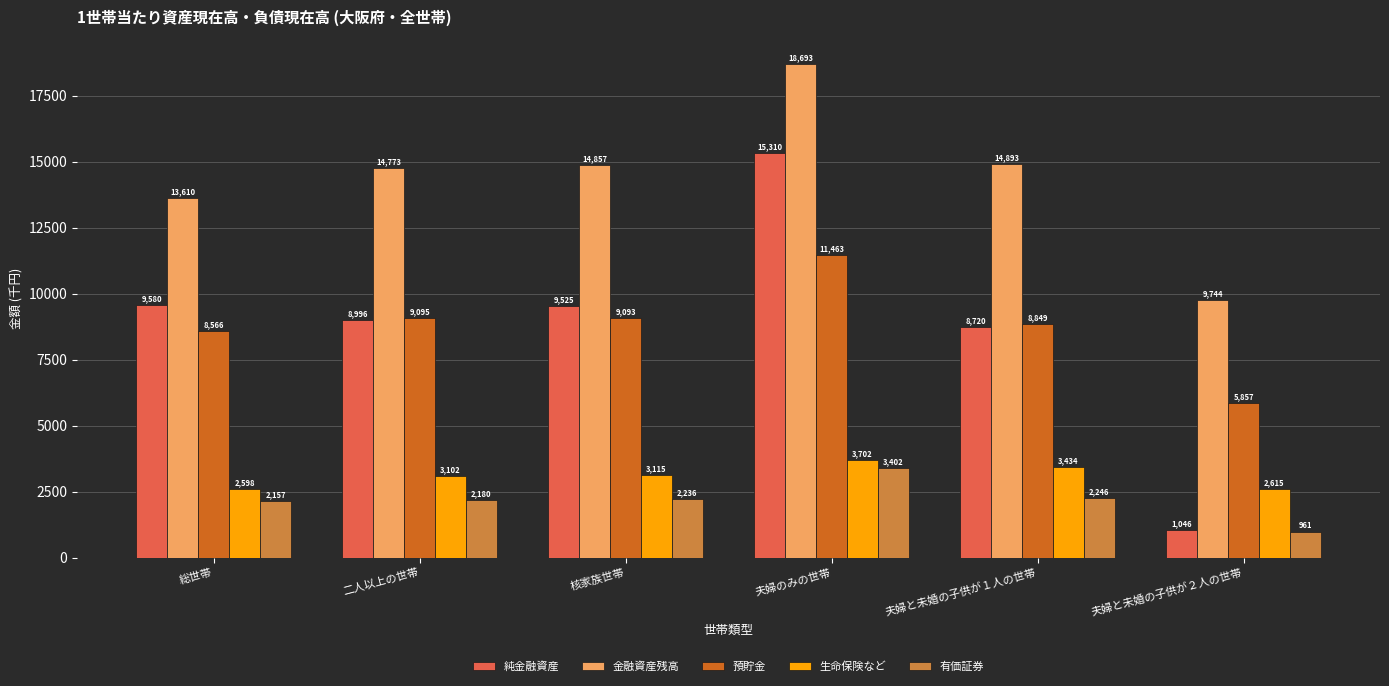

Count the number of categories in the chart.

6